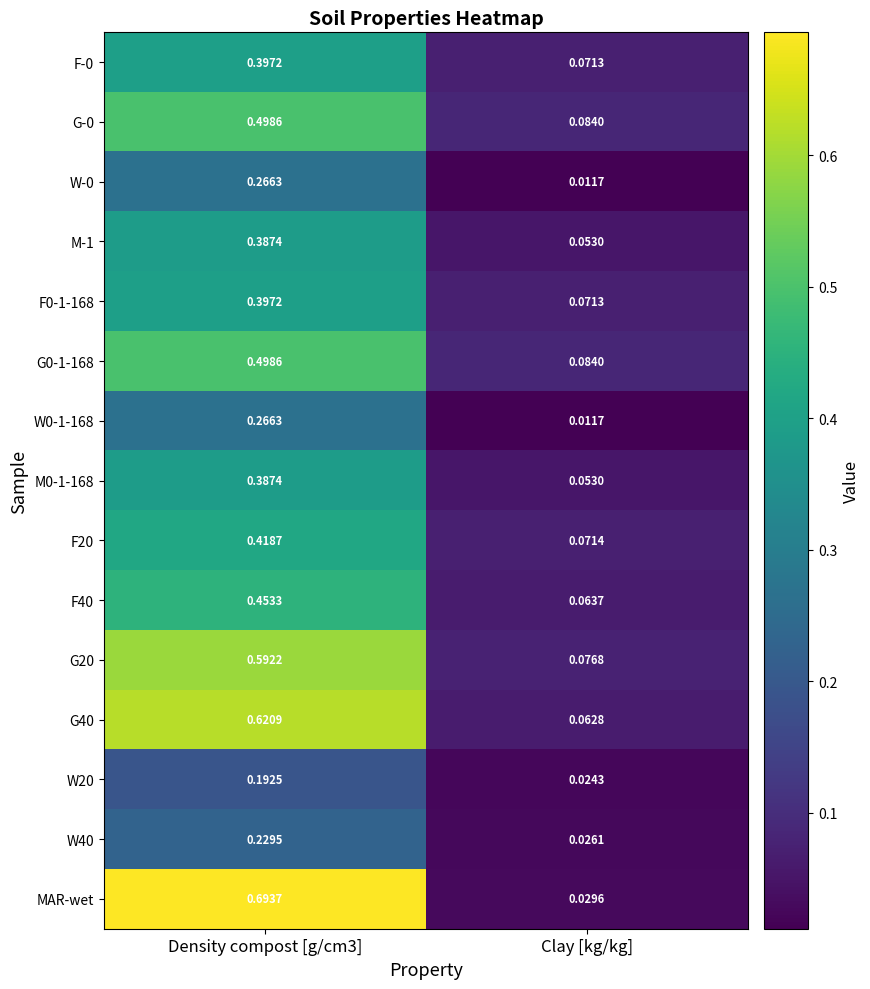

Between Density compost [g/cm3] and Clay [kg/kg], which series saw the biggest shift?

MAR-wet